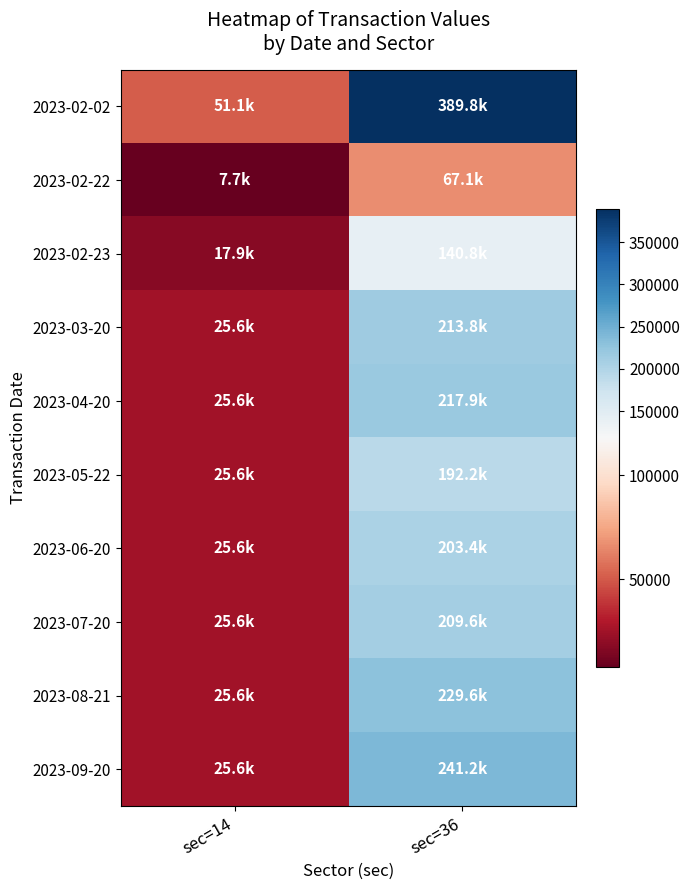

Between sec=36 and sec=14, which is larger?

sec=36